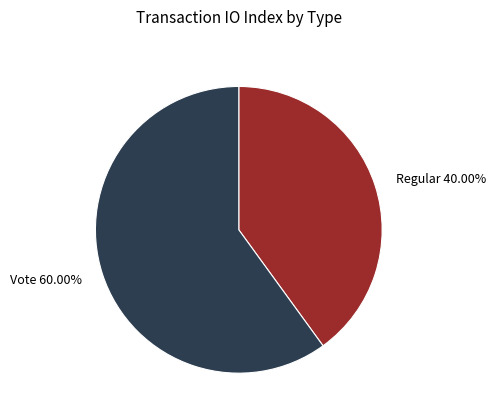

Combined, what portion of the pie is Vote and Regular?

100.0%